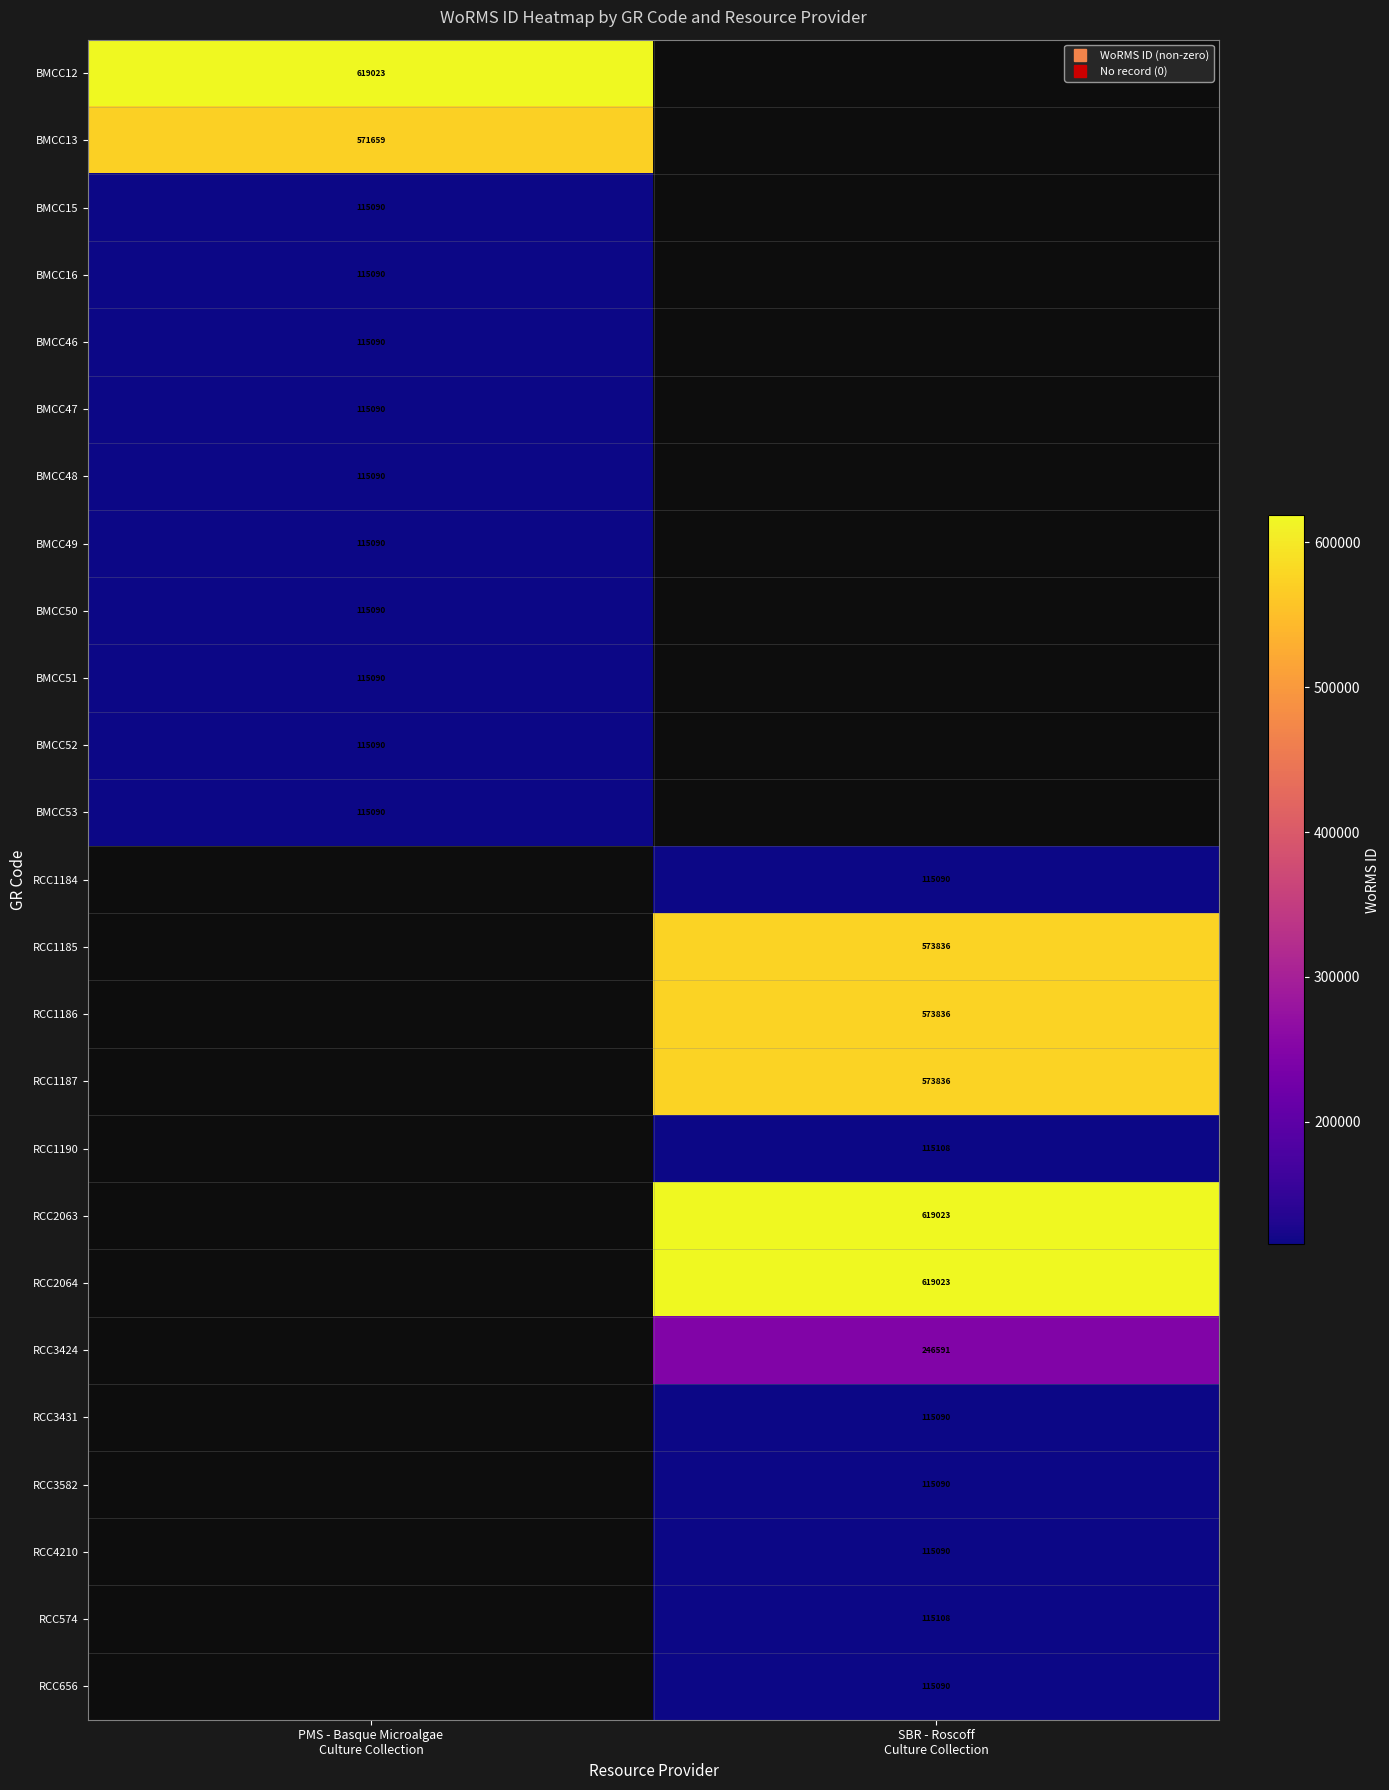

Which category has the lowest value in the RCC574 series?

PMS - Basque Microalgae Culture Collection